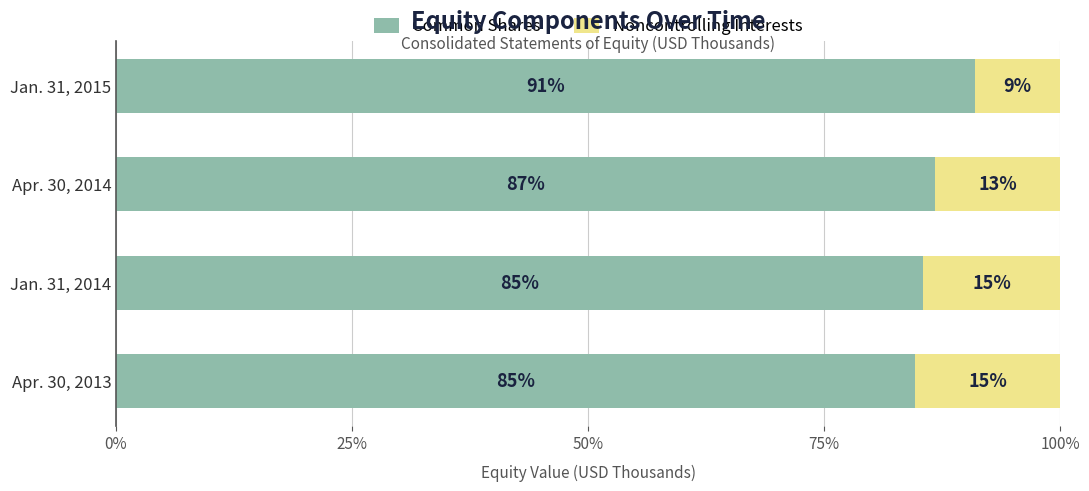

At which label is Common Shares closest to 87?

Apr. 30, 2014